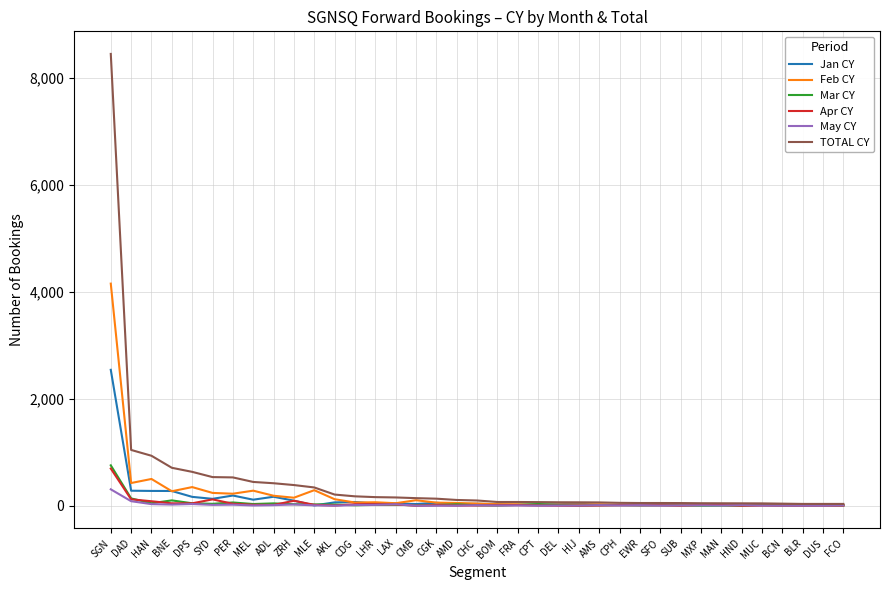

Where does the Jan CY series first go above 28?

SGN